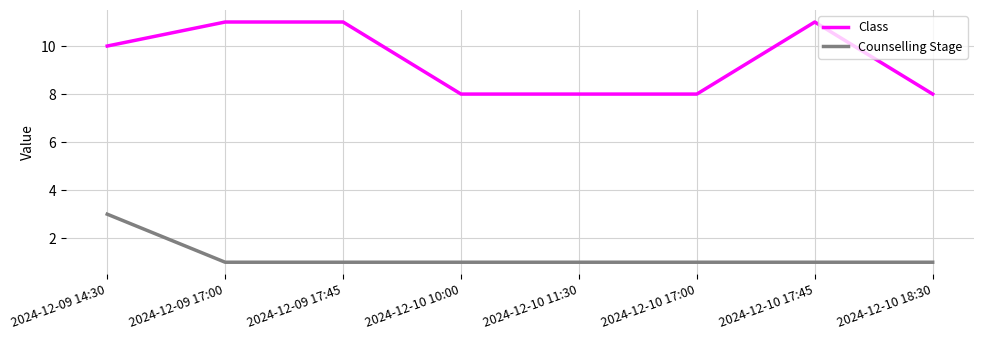

The value of Counselling Stage at 2024-12-09 14:30 is 3. True or false?

True